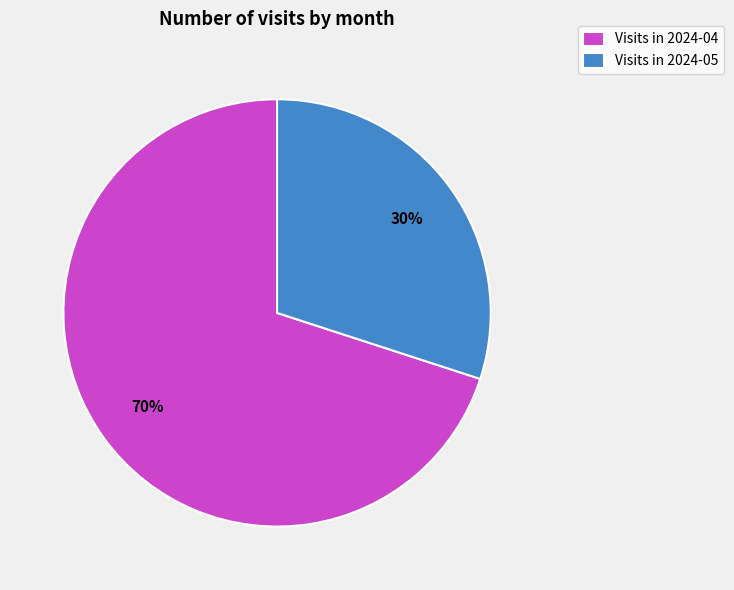

Between Visits in 2024-04 and Visits in 2024-05, which is larger?

Visits in 2024-04